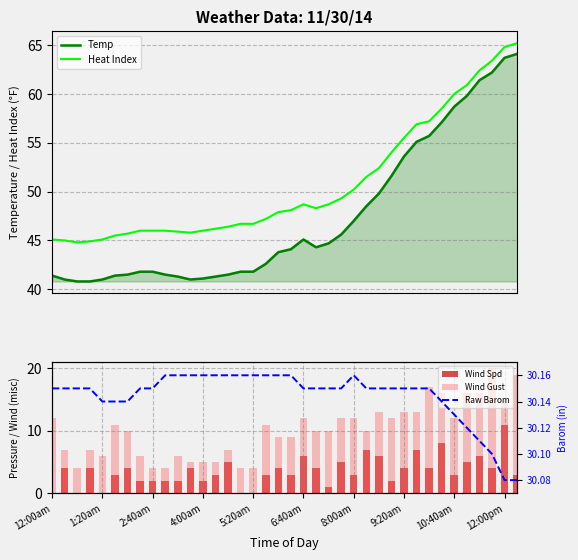

Count the number of data series in this chart.

5